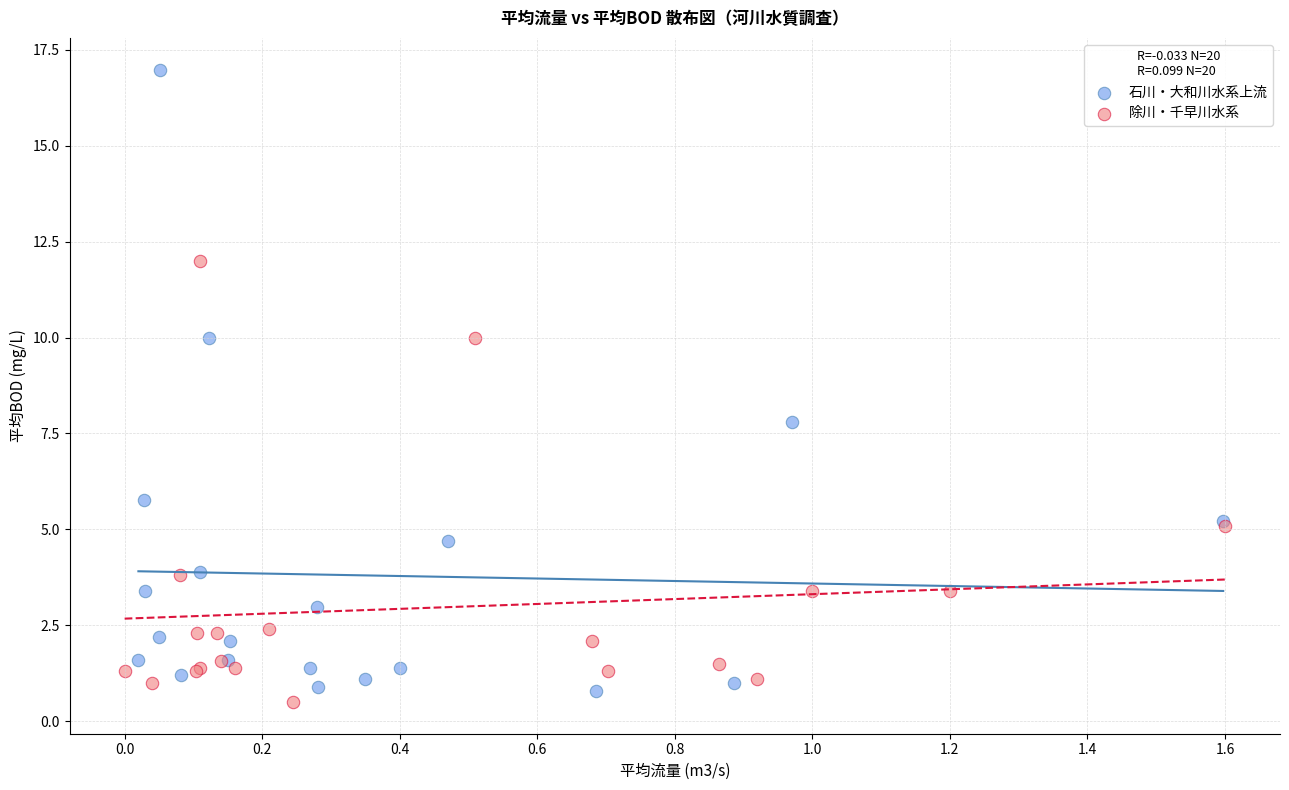

Which series has the largest Y range (max minus min)?

石川・大和川水系上流